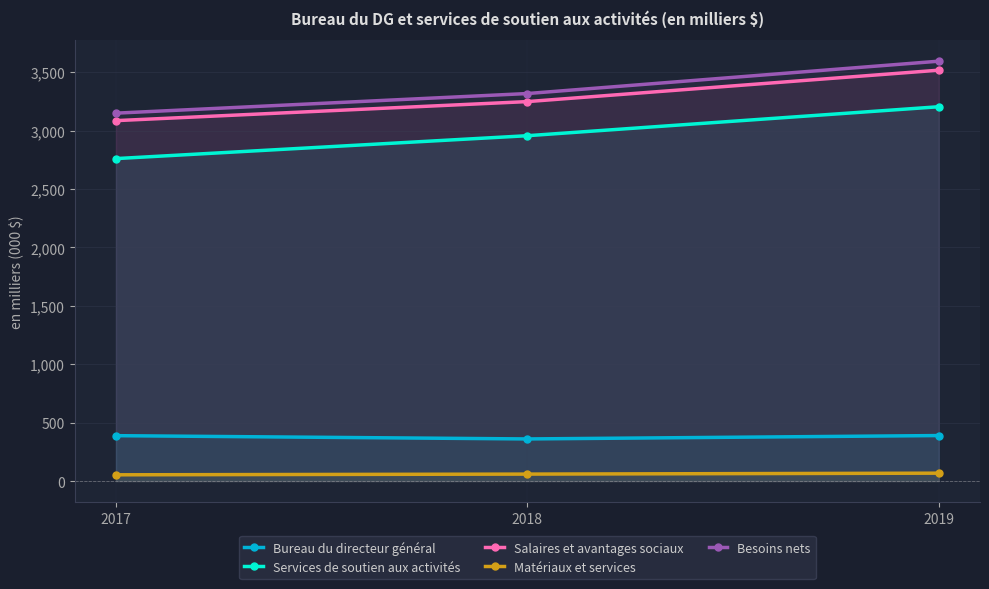

Reading left to right, list all the values displayed in this chart.

Bureau du directeur général: 389	361	390
Services de soutien aux activités: 2761	2957	3205
Salaires et avantages sociaux: 3086	3249	3518
Matériaux et services: 54	60	68
Besoins nets: 3150	3318	3595